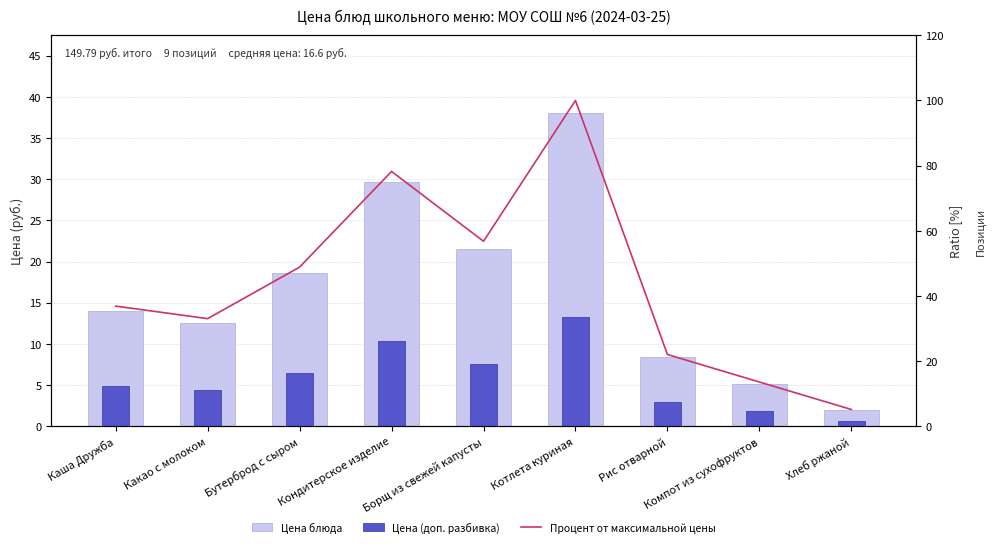

Reading left to right, extract all data points from this chart.

Цена блюда: 14.0	12.5	18.6	29.7	21.6	38.0	8.4	5.2	1.9
Цена (доп. разбивка): 4.9	4.4	6.5	10.4	7.5	13.3	2.9	1.8	0.7
Процент от максимальной цены: 36.9	33.0	48.8	78.2	56.8	100.0	22.0	13.6	5.1